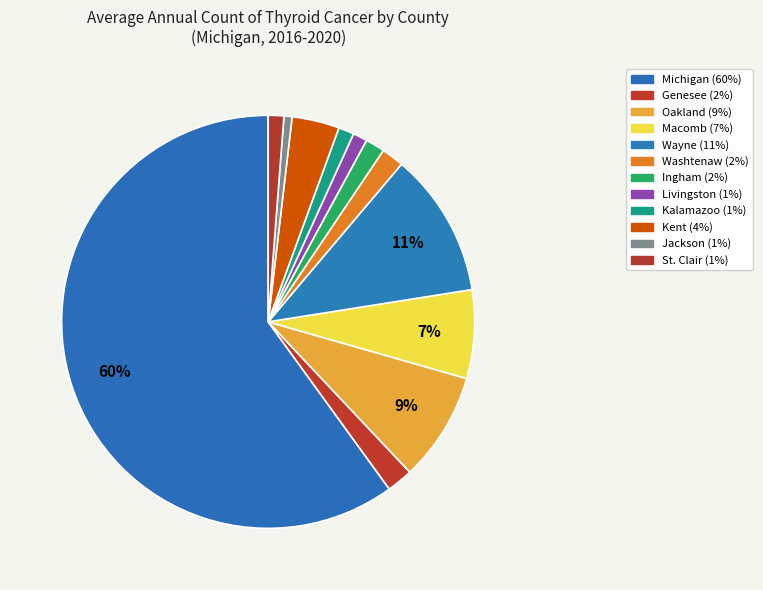

To the nearest percent, what is the combined percentage of St. Clair and Kent?

5%